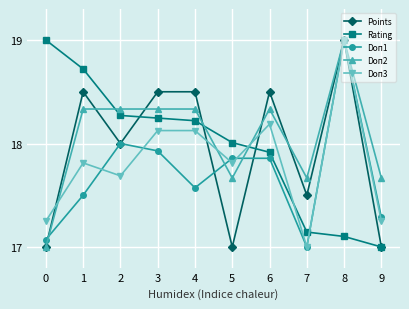

How many times do Doп1 and Rating cross each other?

1